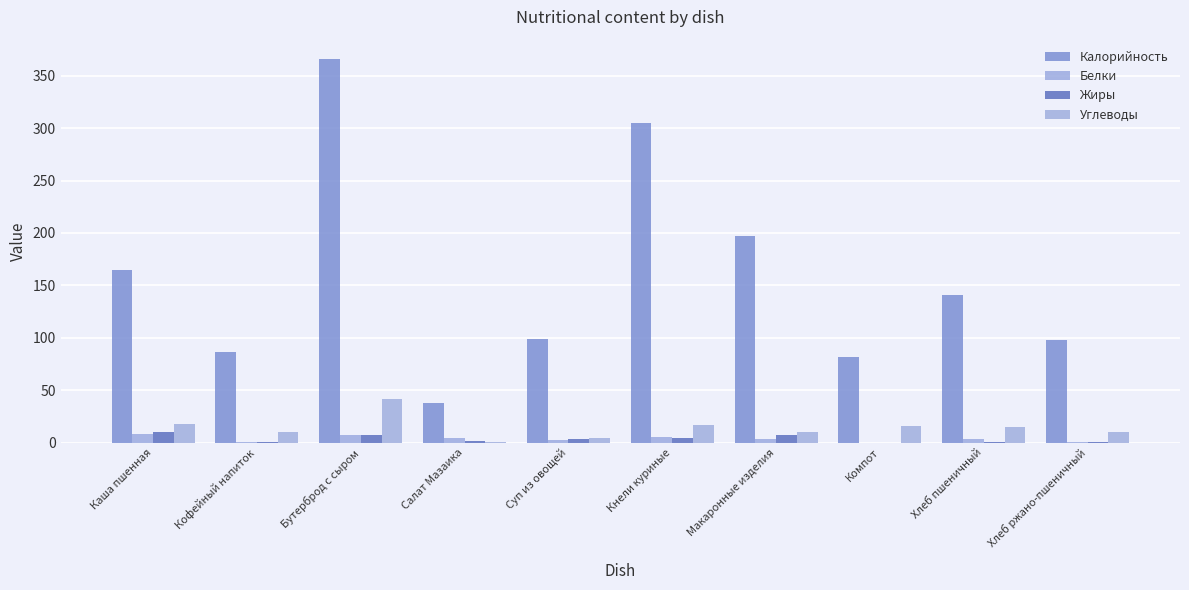

How many series are shown in this chart?

4